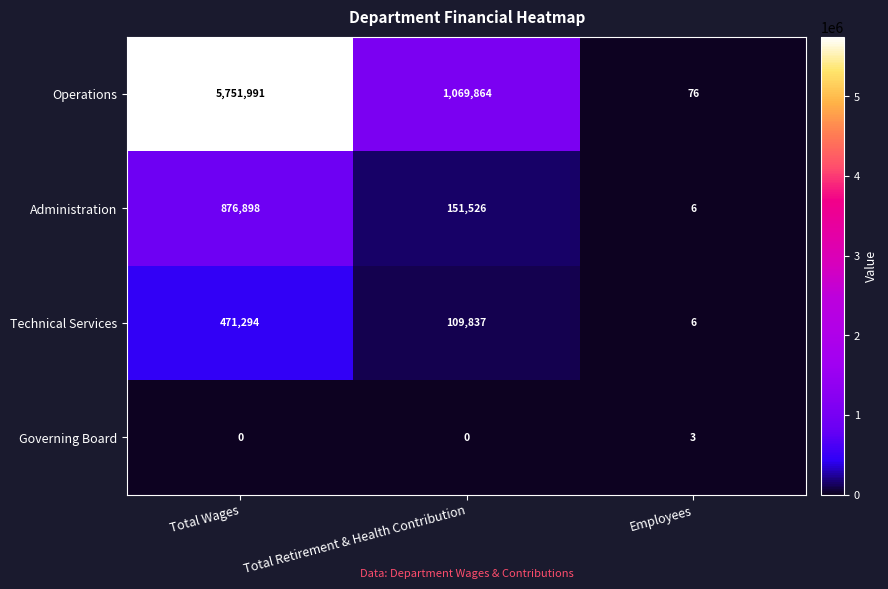

Reading left to right, transcribe all the data shown in this chart.

Operations: 5751991	1069864	76
Administration: 876898	151526	6
Technical Services: 471294	109837	6
Governing Board: 0	0	3